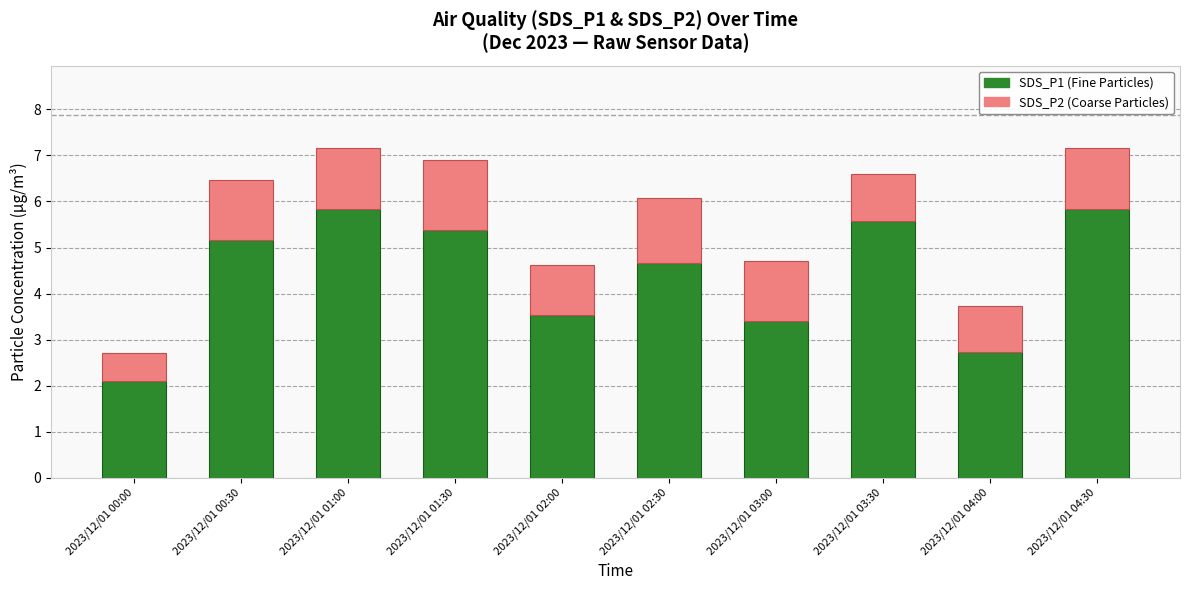

Reading left to right, list the values for the SDS_P1 series.

2023/12/01 00:00=2.1	2023/12/01 00:30=5.2	2023/12/01 01:00=5.8	2023/12/01 01:30=5.4	2023/12/01 02:00=3.5	2023/12/01 02:30=4.7	2023/12/01 03:00=3.4	2023/12/01 03:30=5.6	2023/12/01 04:00=2.7	2023/12/01 04:30=5.8